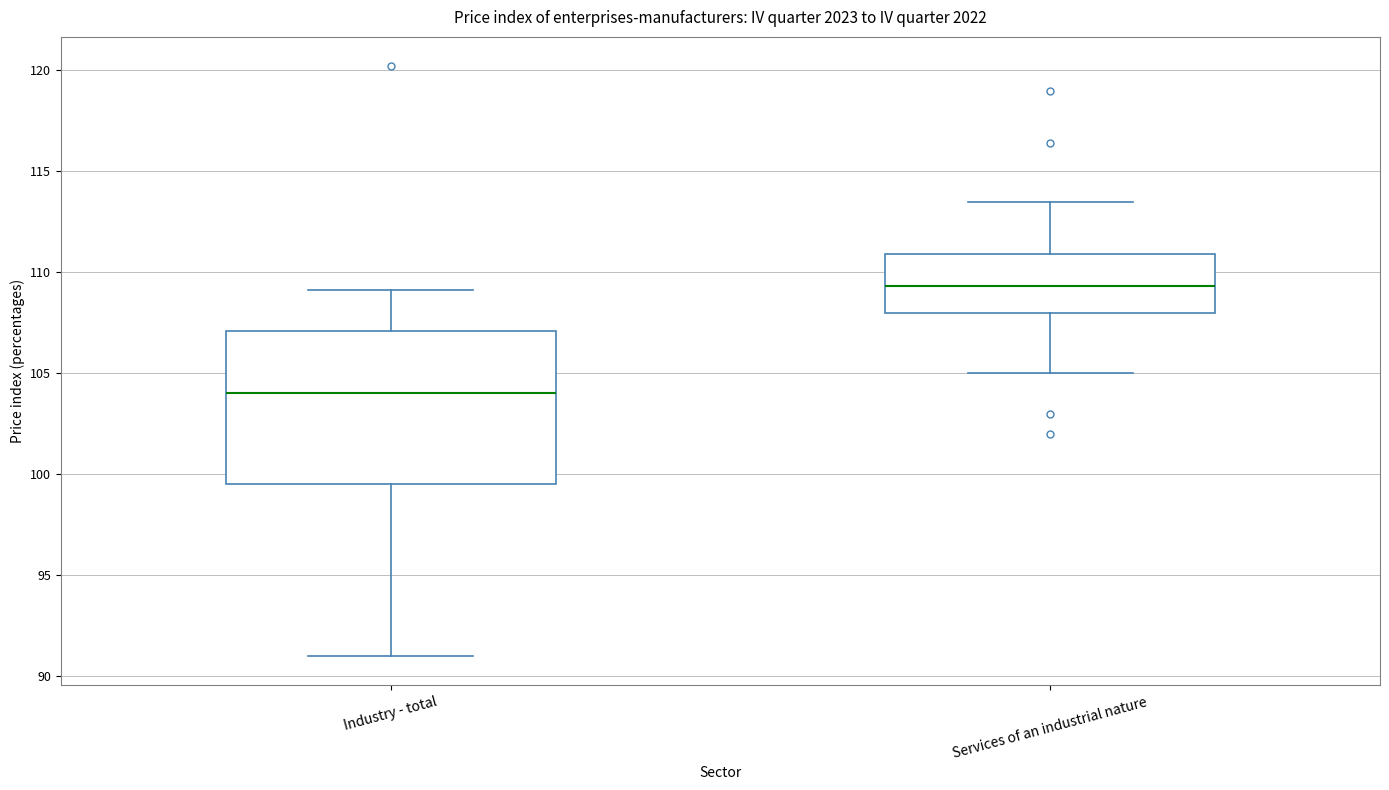

Reading left to right, transcribe this box plot: for each box, give where its median line is, the range the box spans, and where its two whiskers end, as read against the y-axis. The values are not printed on the chart, so give them approximately, as read against the axis.

Industry - total: median 104.0, box 99.5 to 107.0, whiskers 91.0 to 109.0
Services of an industrial nature: median 109.5, box 108.0 to 111.0, whiskers 105.0 to 113.5